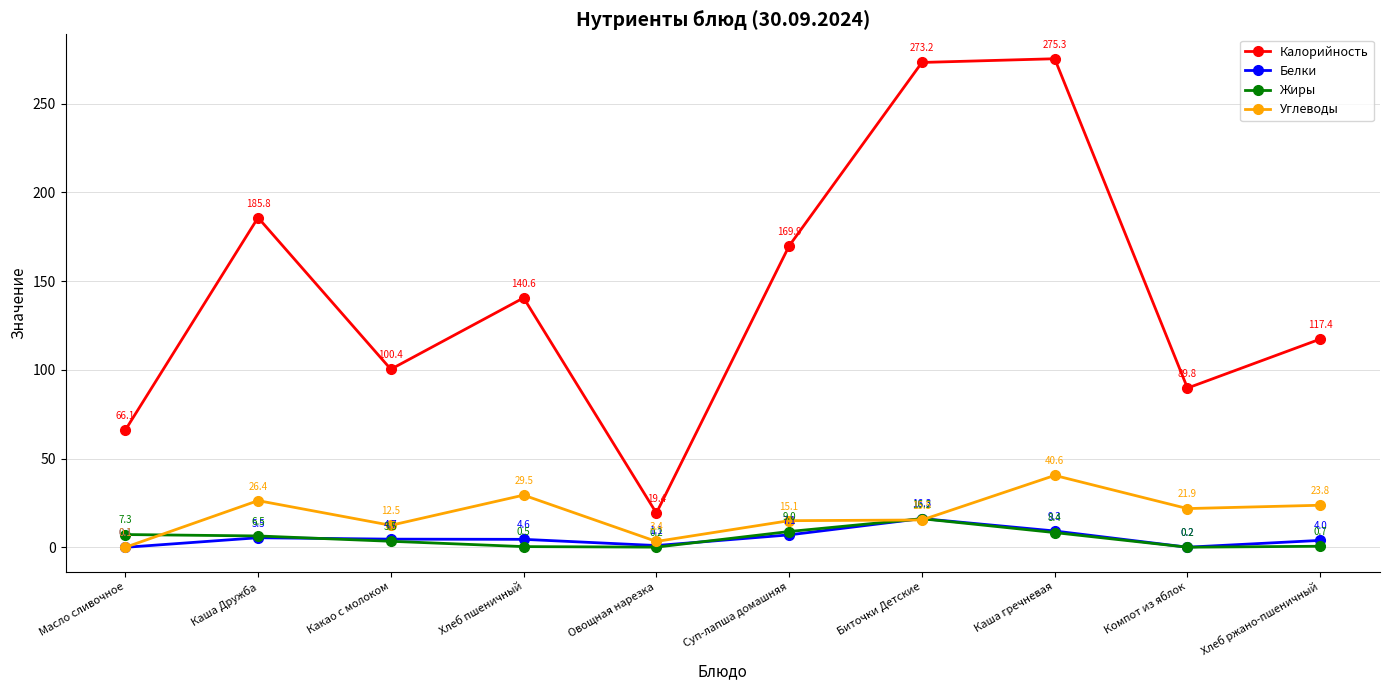

List the labels in order of Углеводы value, smallest first.

Масло сливочное, Овощная нарезка, Какао с молоком, Суп-лапша домашняя, Биточки Детские, Компот из яблок, Хлеб ржано-пшеничный, Каша Дружба, Хлеб пшеничный, Каша гречневая